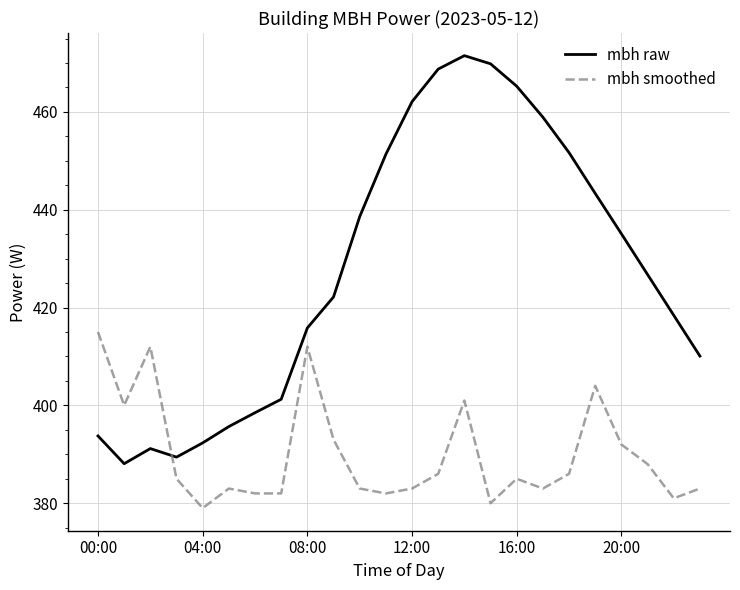

Does the chart have visible grid lines?

Yes